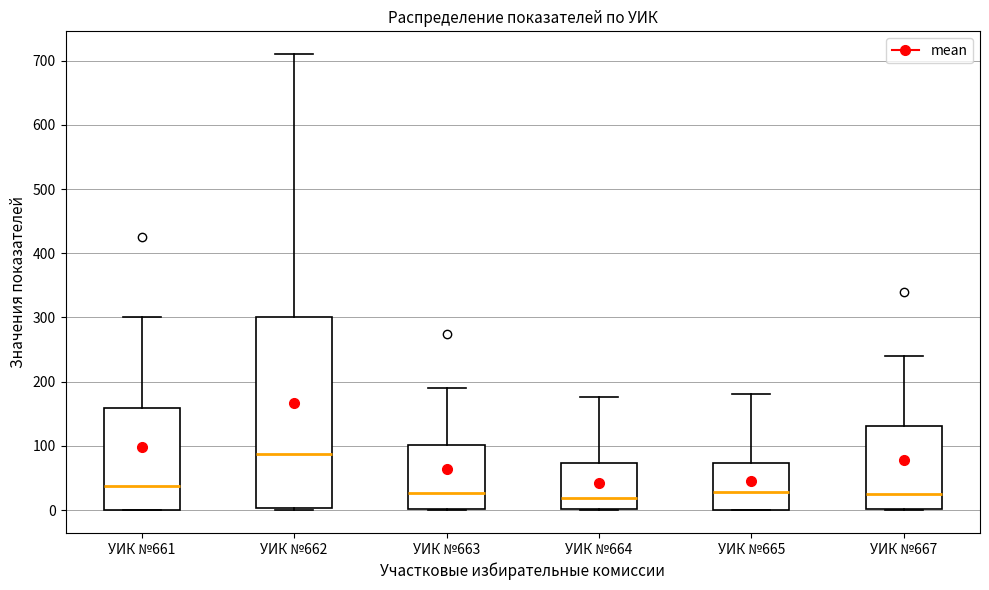

Which box is the tallest, from its lower edge to its upper edge?

УИК №662